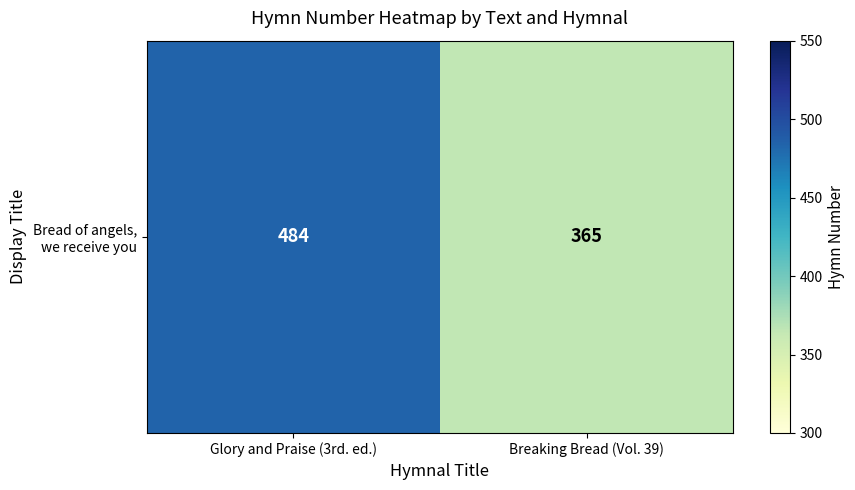

What is the ratio of the value at Breaking Bread (Vol. 39) to the value at Glory and Praise (3rd. ed.)?

0.8